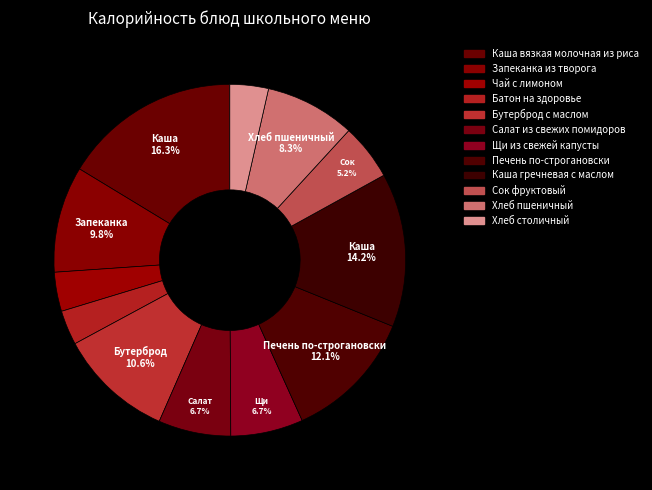

Which has a higher value, Каша гречневая с маслом or Запеканка из творога?

Каша гречневая с маслом